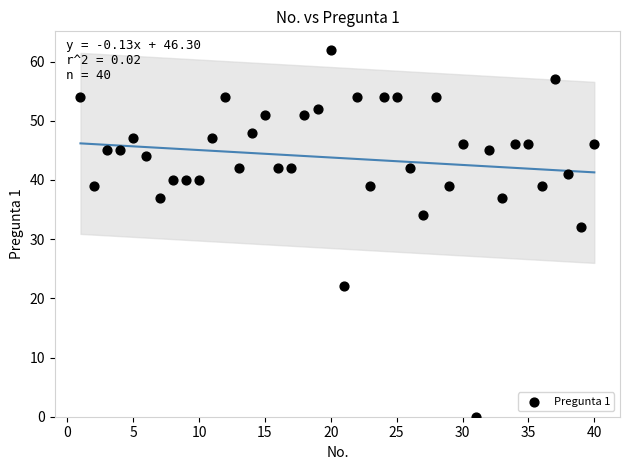

What Y value in the scatter plot is closest to 31?

32